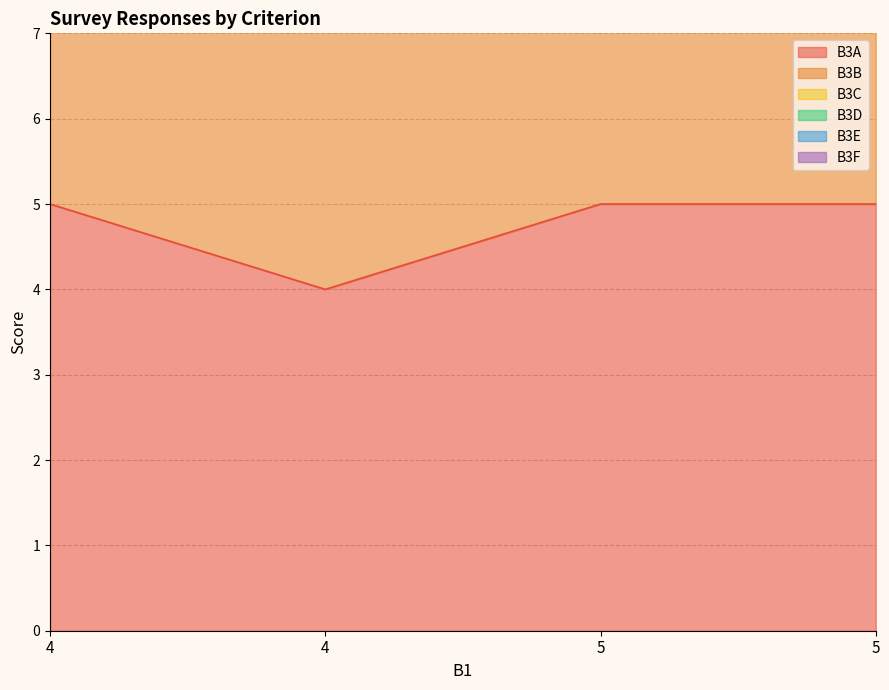

Does the chart have visible grid lines?

Yes